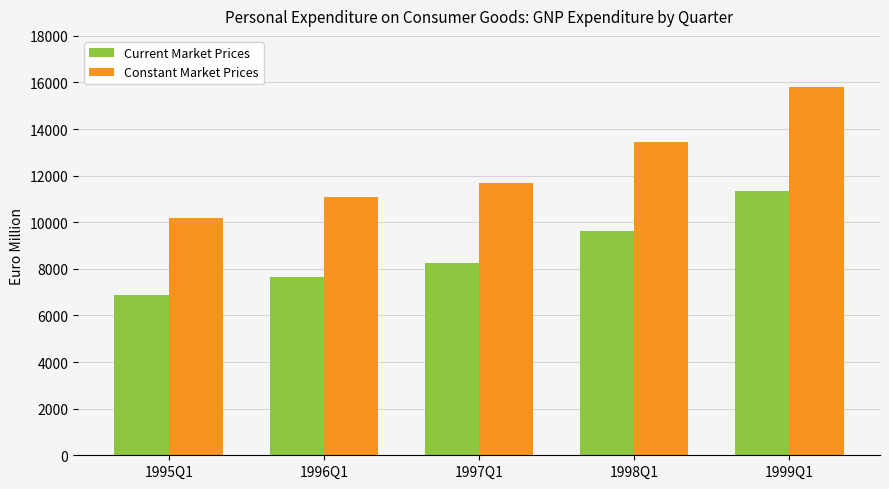

Rank the series by their maximum value, from lowest to highest.

Current Market Prices, Constant Market Prices